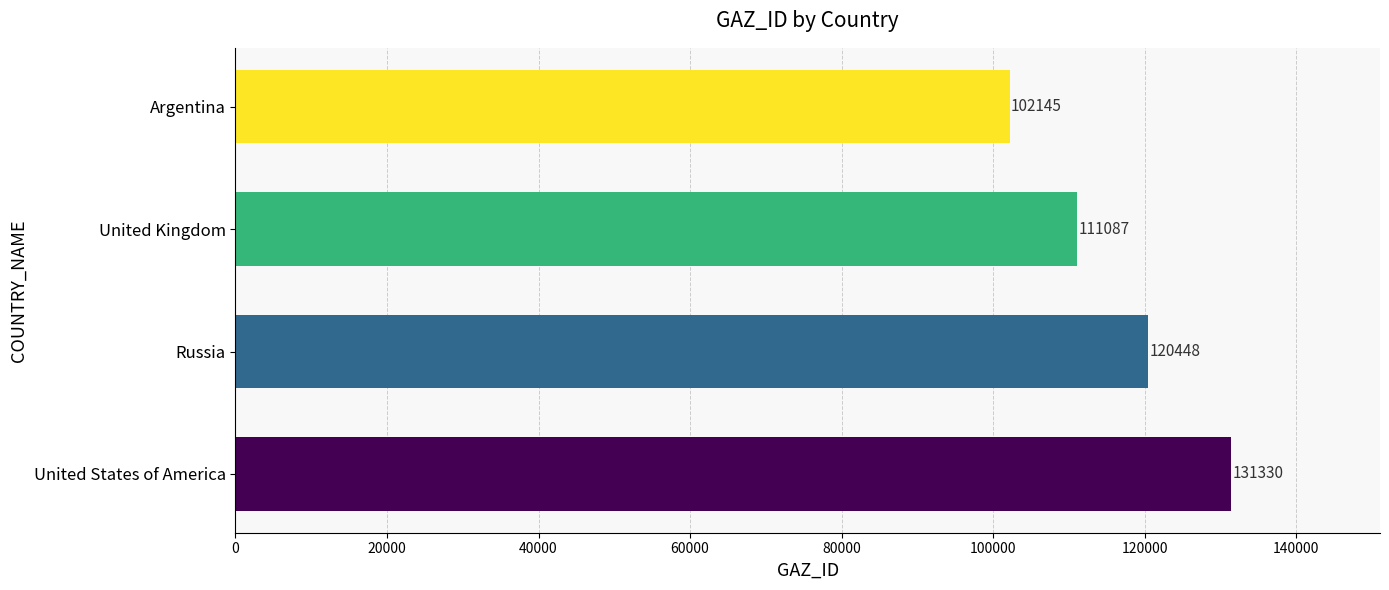

Are the bars grouped side by side (vs. stacked)?

No